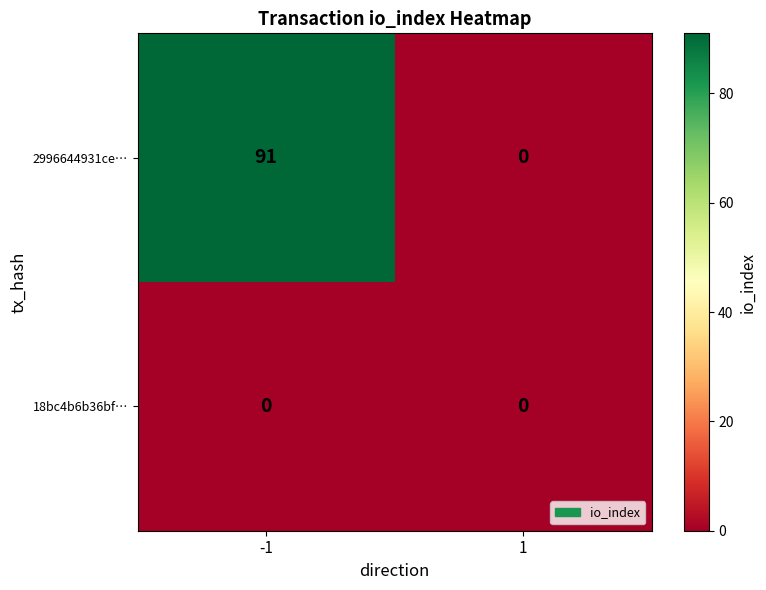

Reading left to right, transcribe all the data shown in this chart.

2996644931ce…: 91	0
18bc4b6b36bf…: 0	0